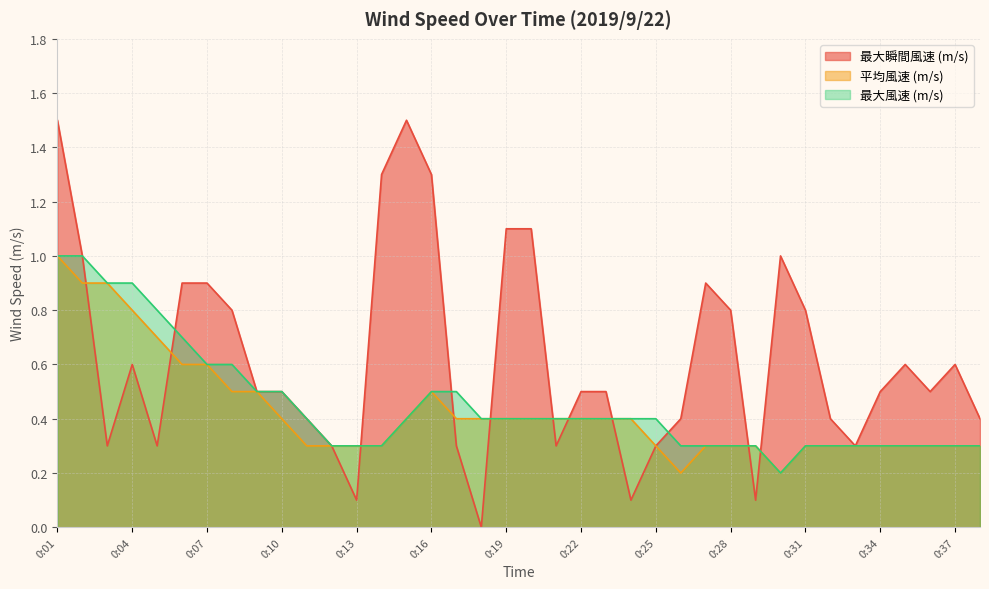

How many distinct data groups are displayed?

3